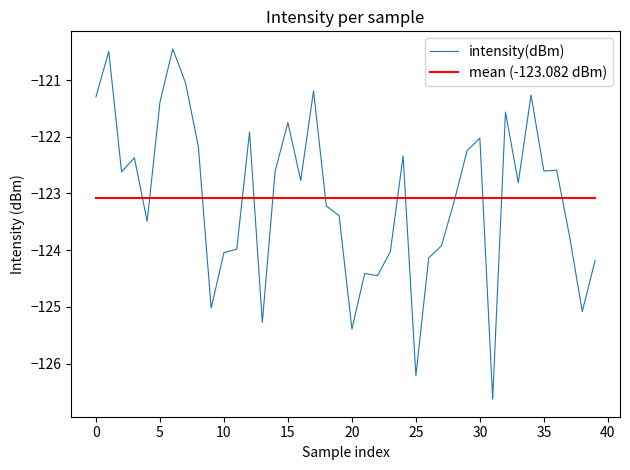

Reading right to left, what are all the values shown in this chart?

intensity(dBm): -124.2	-125.1	-123.7	-122.6	-122.6	-121.3	-122.8	-121.6	-126.6	-122.0	-122.2	-123.1	-123.9	-124.1	-126.2	-122.3	-124.0	-124.5	-124.4	-125.4	-123.4	-123.2	-121.2	-122.8	-121.8	-122.6	-125.3	-121.9	-124.0	-124.0	-125.0	-122.2	-121.1	-120.4	-121.4	-123.5	-122.4	-122.6	-120.5	-121.3
mean (-123.082 dBm): -123.1	-123.1	-123.1	-123.1	-123.1	-123.1	-123.1	-123.1	-123.1	-123.1	-123.1	-123.1	-123.1	-123.1	-123.1	-123.1	-123.1	-123.1	-123.1	-123.1	-123.1	-123.1	-123.1	-123.1	-123.1	-123.1	-123.1	-123.1	-123.1	-123.1	-123.1	-123.1	-123.1	-123.1	-123.1	-123.1	-123.1	-123.1	-123.1	-123.1